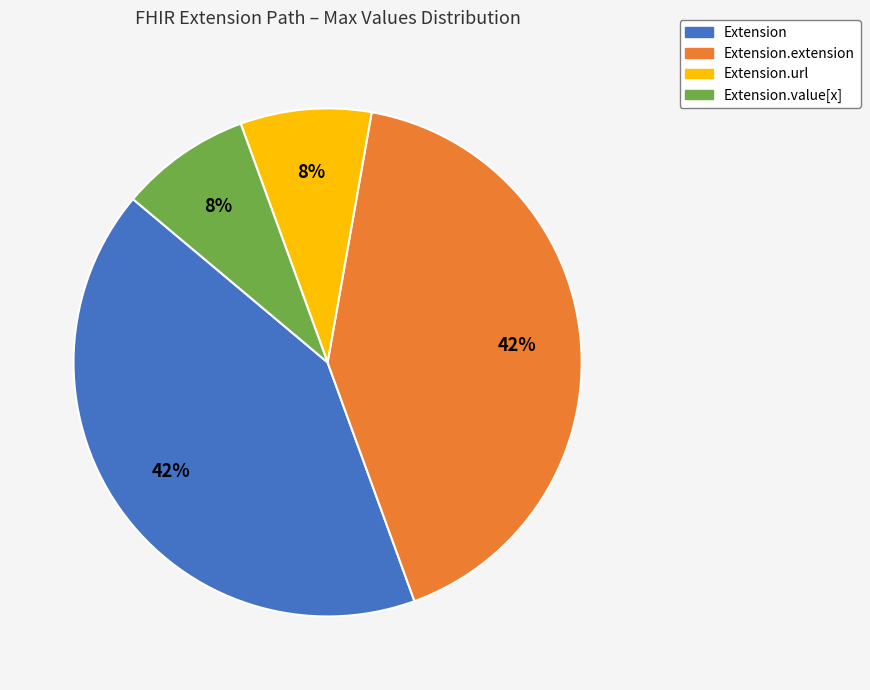

To the nearest percent, what is the average slice percentage?

25%